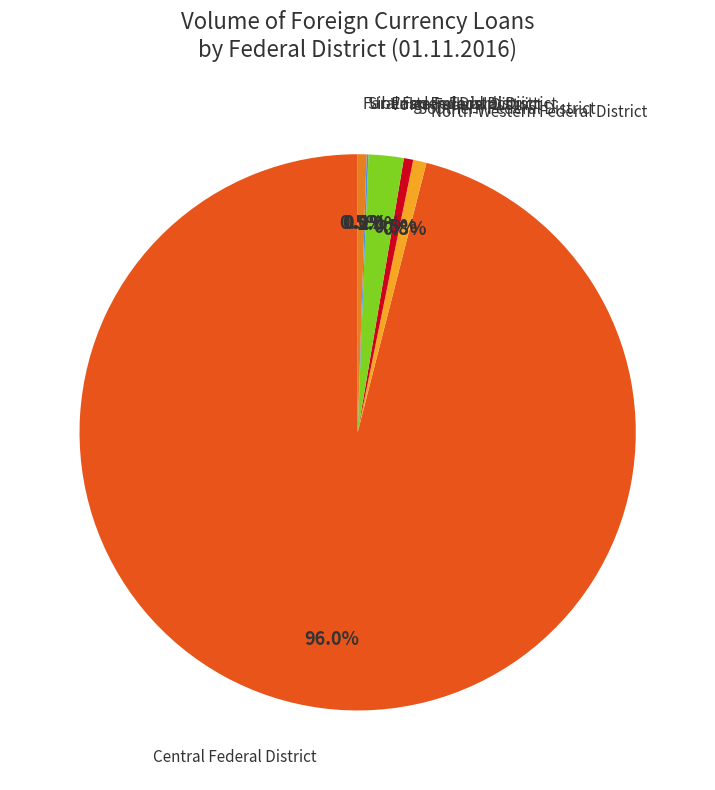

Does any single category account for the majority?

Yes